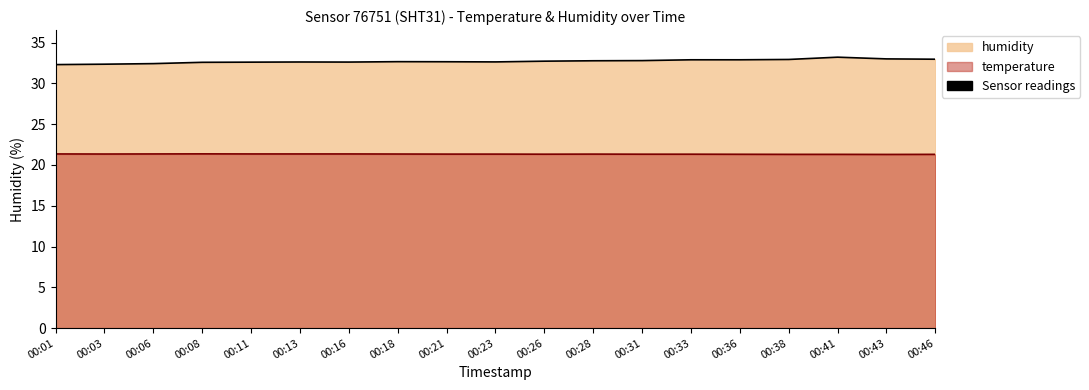

How many lines are shown in the chart?

2